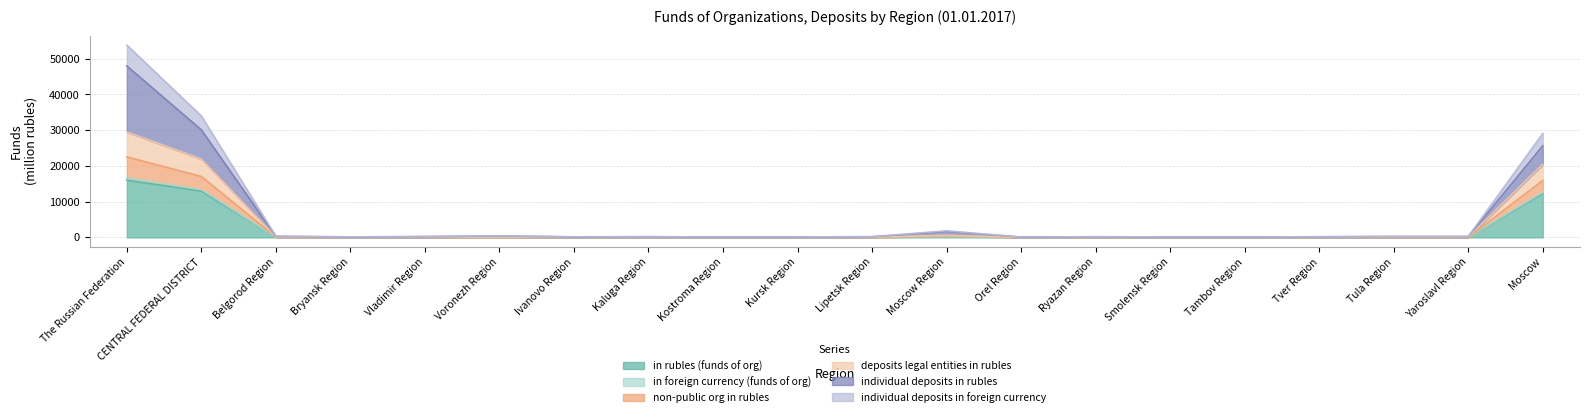

What is the difference between the maximum and minimum values in the in rubles (funds of org) series?

15986.4